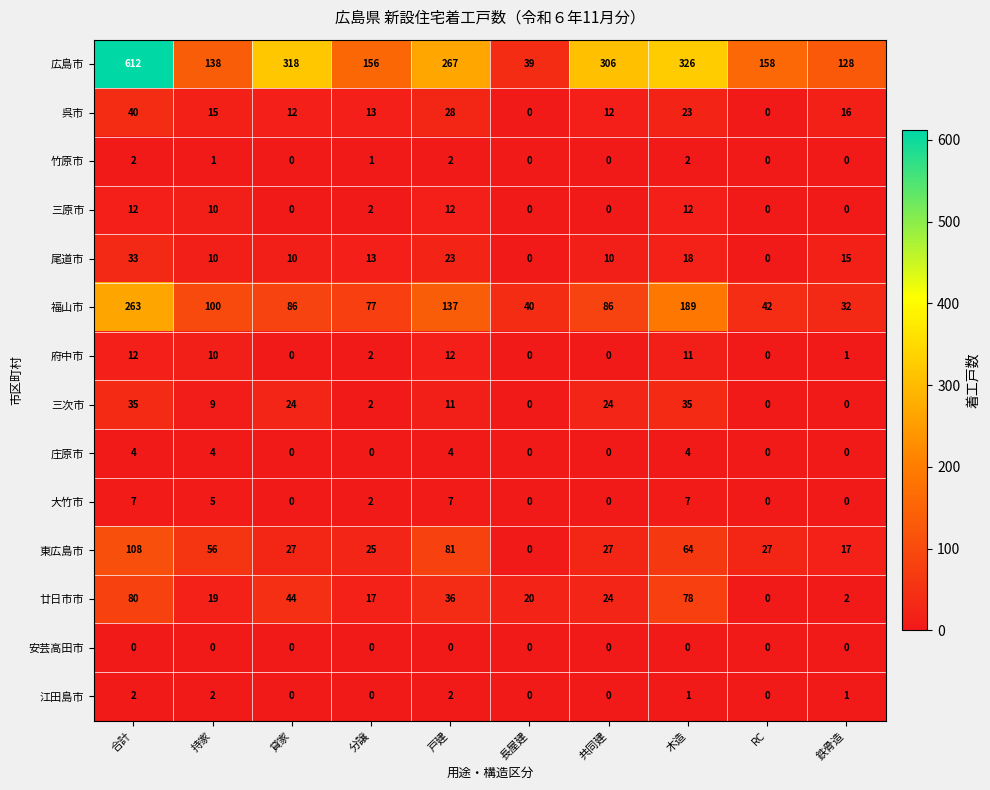

What is the spread (max minus min) of values at 共同建?

306